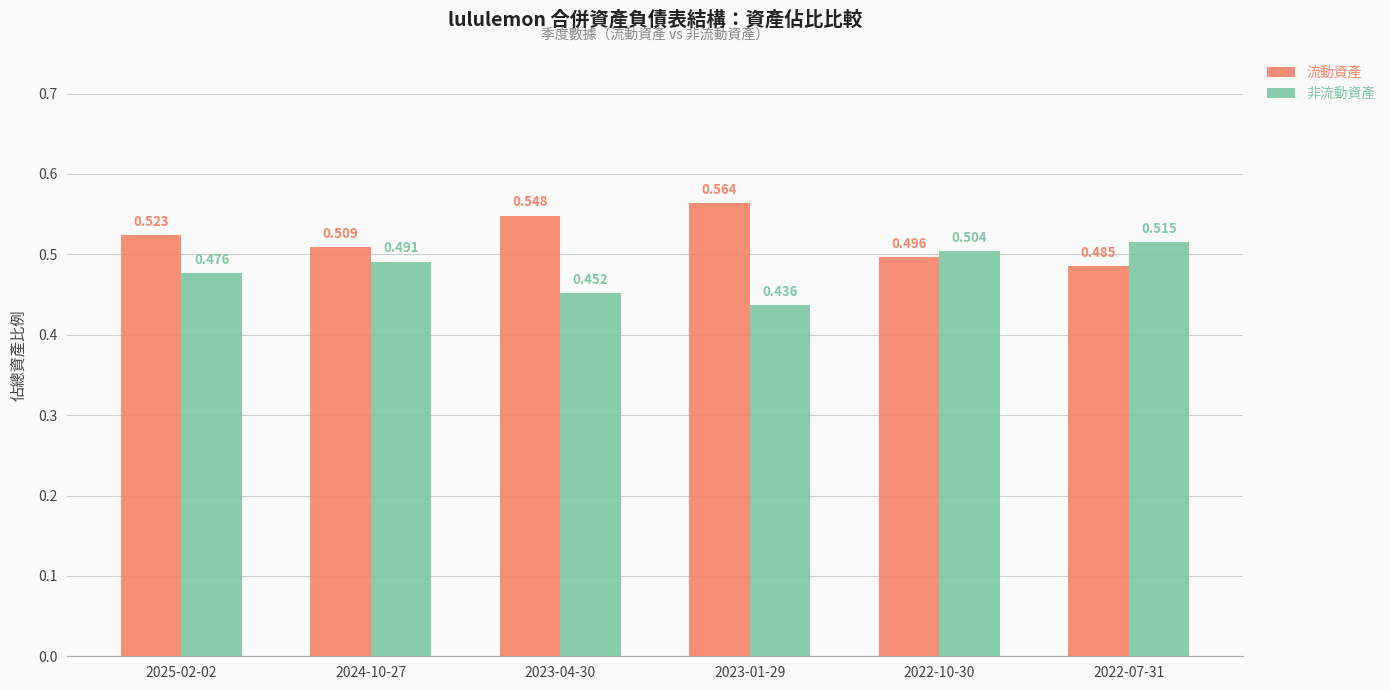

What are all the series names shown in the legend?

流動資產, 非流動資產